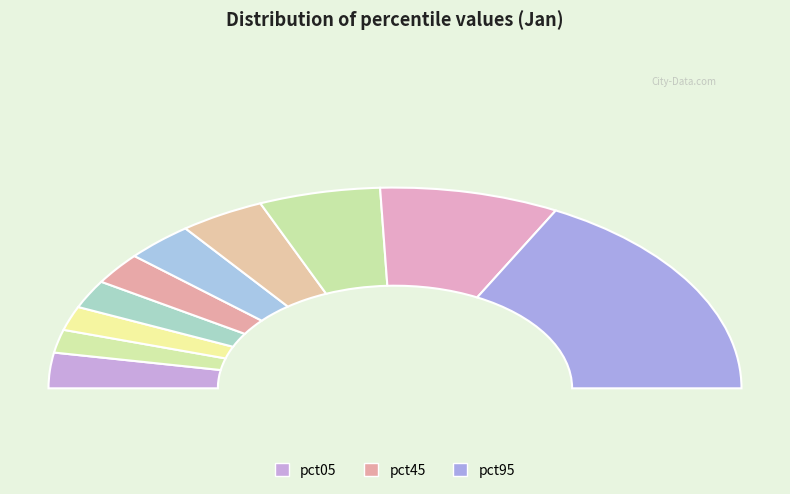

Does pct45 account for over 50% of the chart?

No